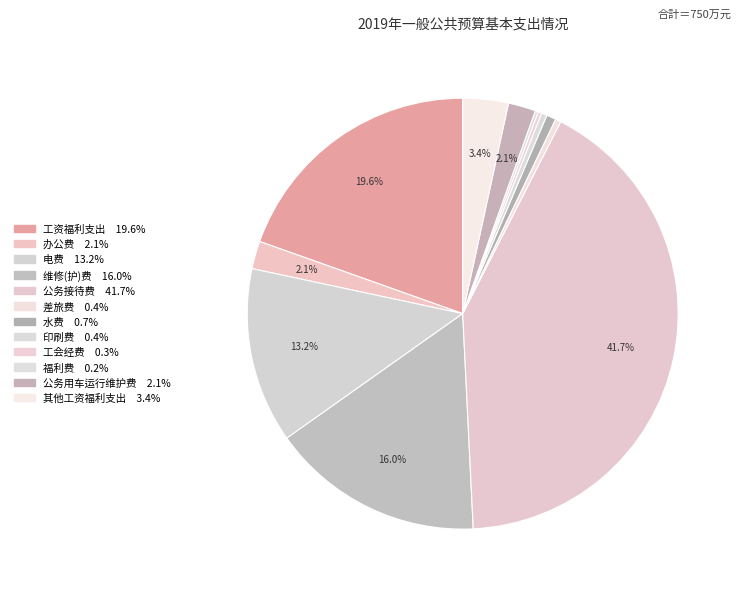

Does any single category account for the majority?

No